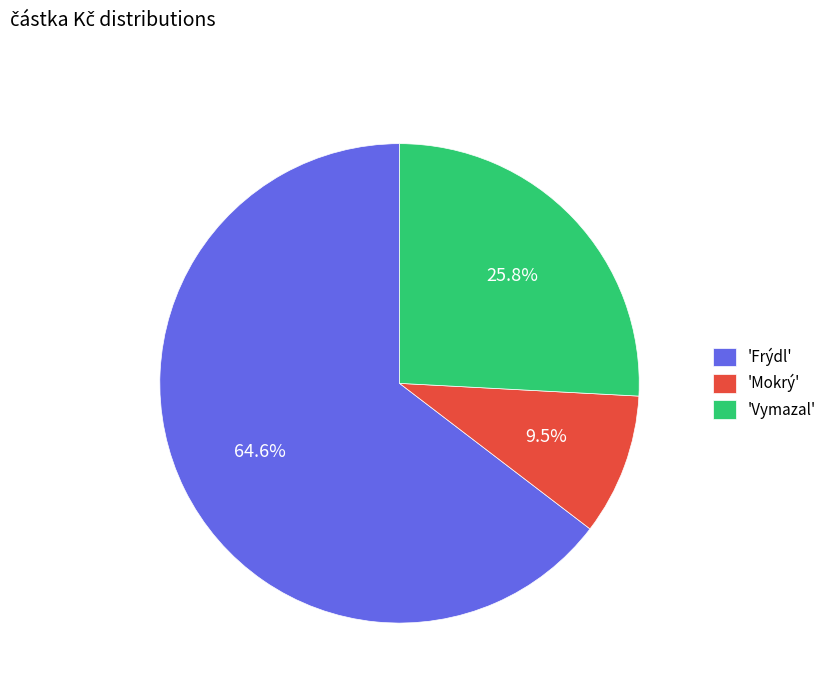

Is the sum of 'Mokrý' and 'Vymazal' greater than half?

No